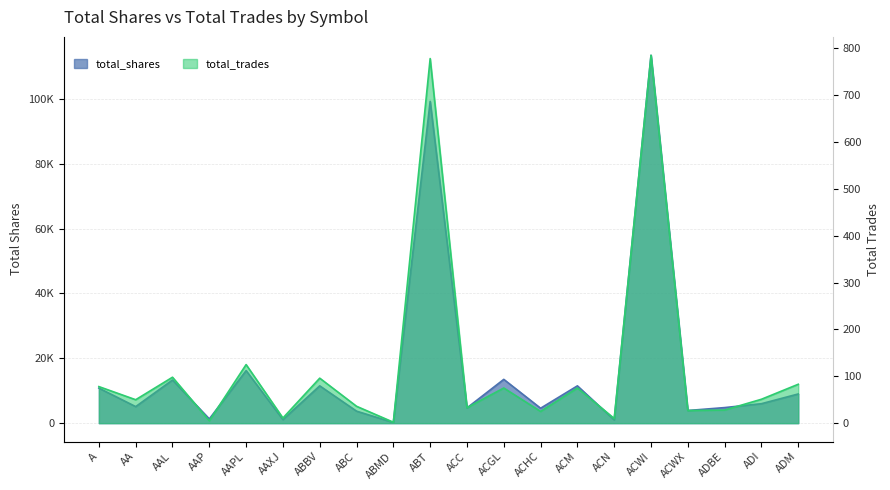

What is the maximum value shown in the chart?

113406